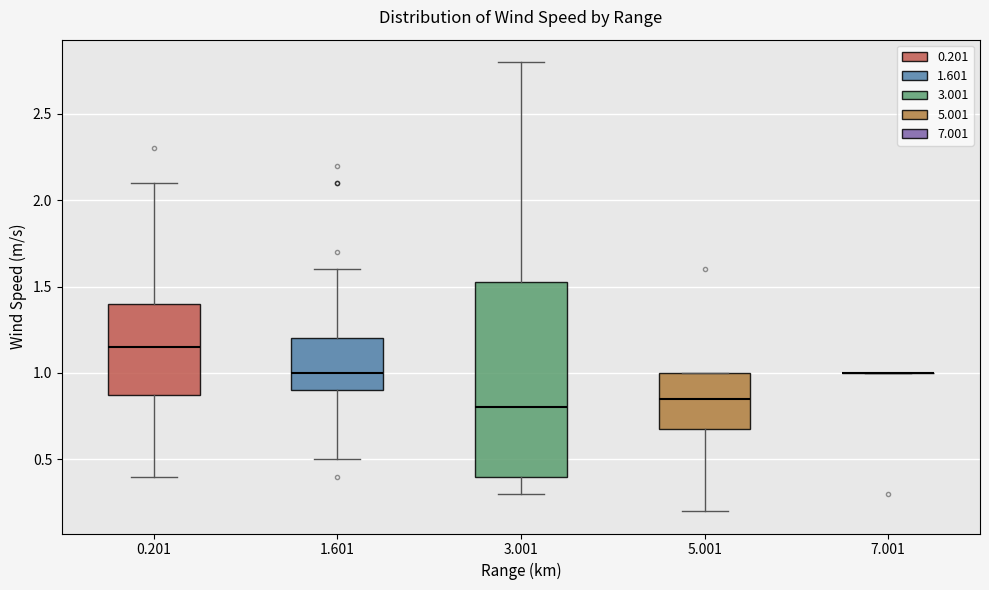

Reading left to right, read every box against the y-axis: the position of its median line, the range the box covers, and the ends of its whiskers. The values are not printed on the chart, so give them approximately, as read against the axis.

0.201: median 1.15, box 0.90 to 1.40, whiskers 0.40 to 2.10
1.601: median 1.00, box 0.90 to 1.20, whiskers 0.50 to 1.60
3.001: median 0.80, box 0.40 to 1.55, whiskers 0.30 to 2.80
5.001: median 0.85, box 0.70 to 1.00, whiskers 0.20 to 1.00
7.001: box collapsed to a line at 1.00, whiskers 1.00 to 1.00